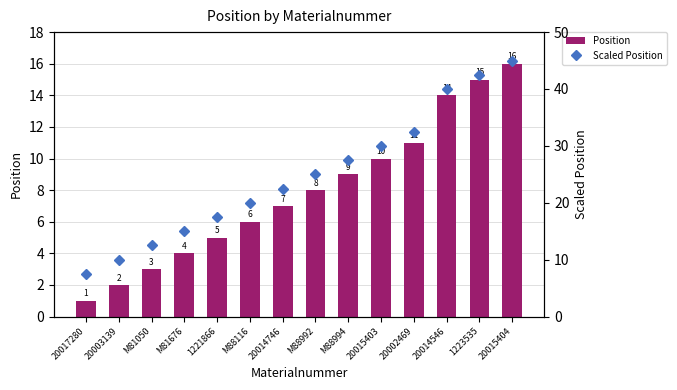

Between 1223535 and M88116, which is larger?

1223535